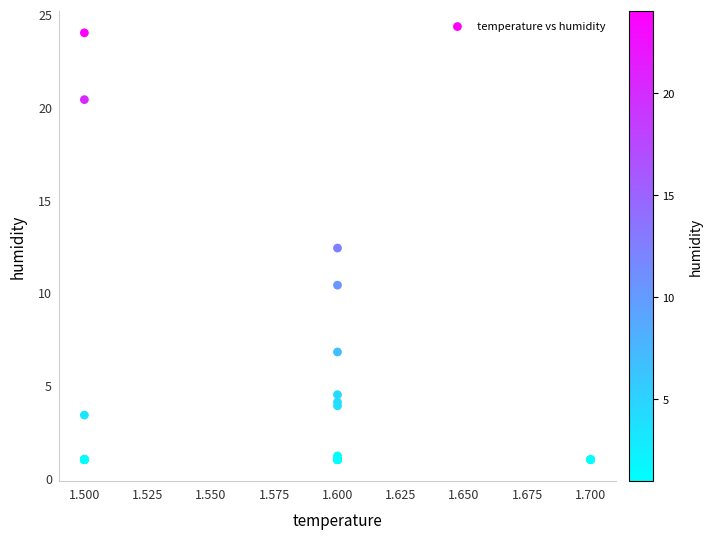

What Y value in the scatter plot is closest to 12?

12.4